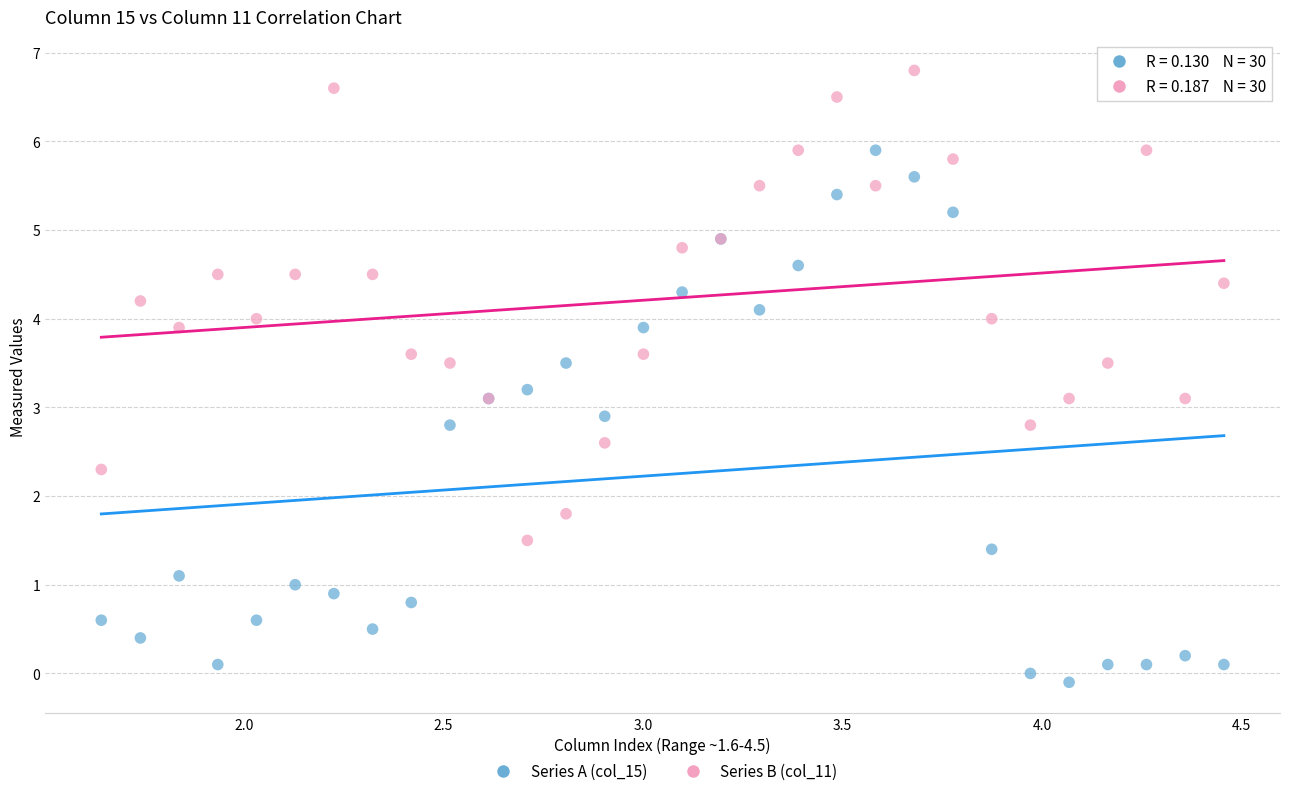

Which series has the widest spread of Y values?

Series A (col_15)